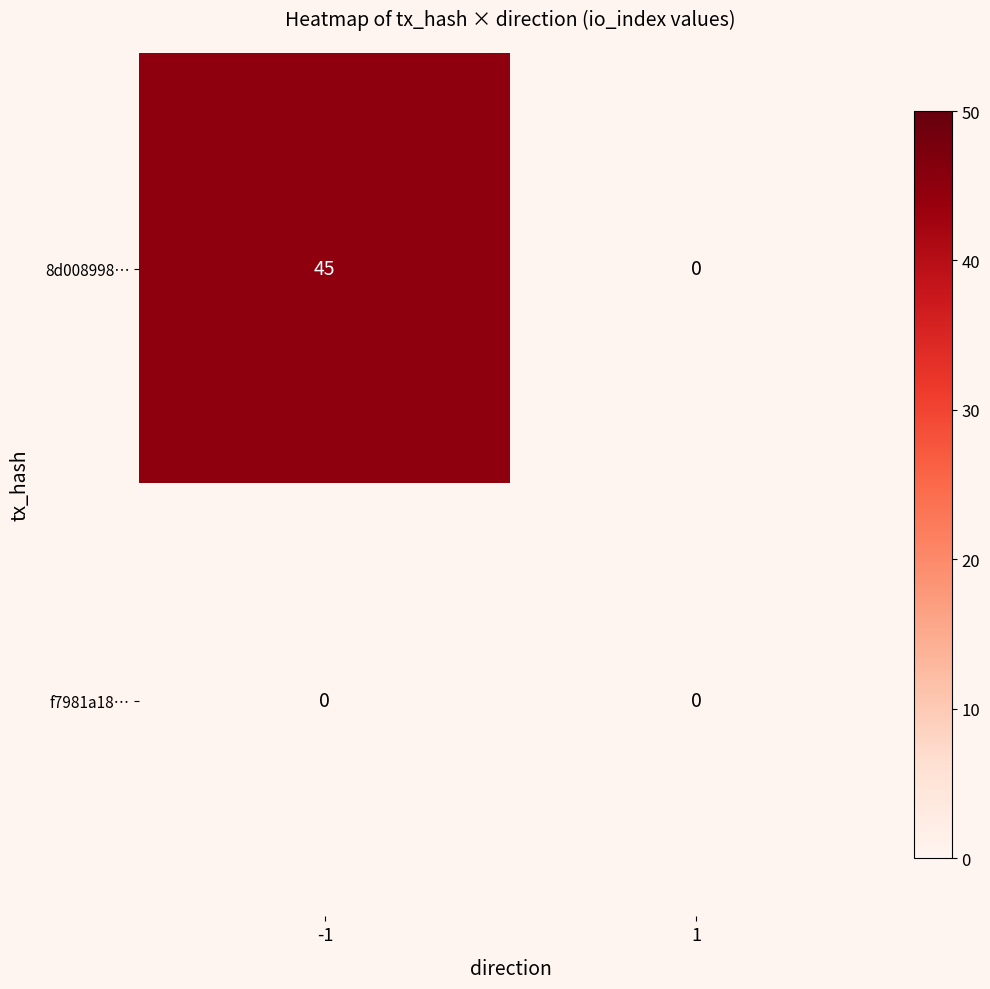

Rank the series by their average value, from highest to lowest.

8d008998…, f7981a18…